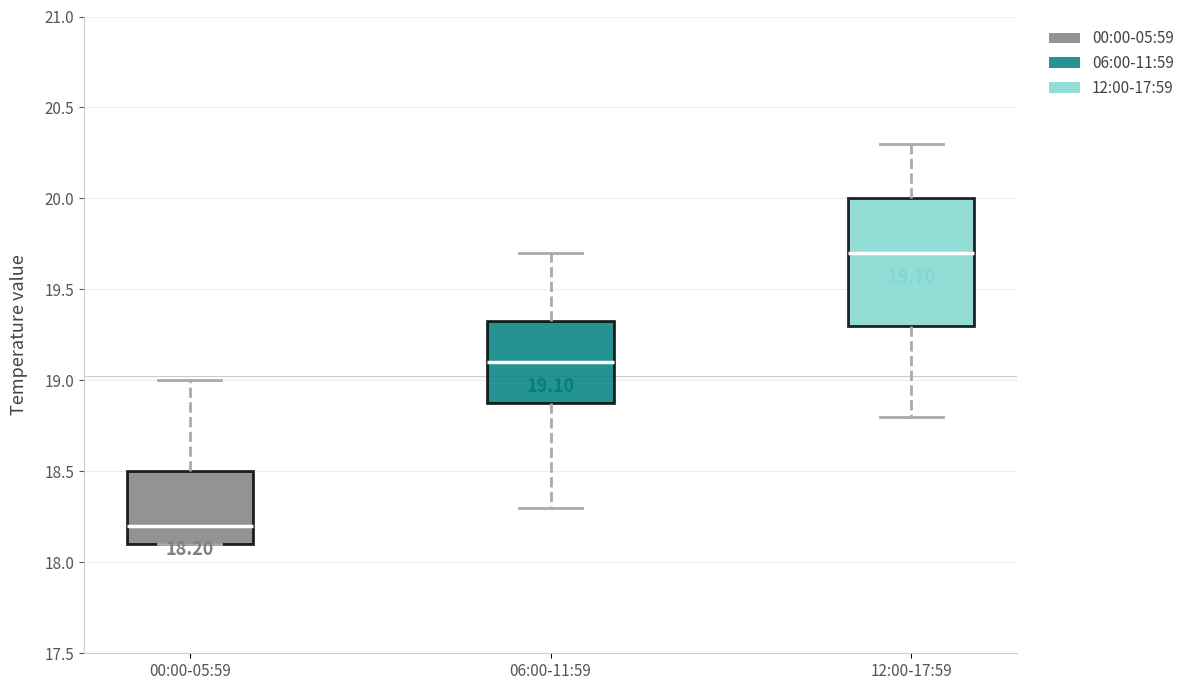

Comparing the boxes themselves (not the whiskers), which one is the tallest?

12:00-17:59